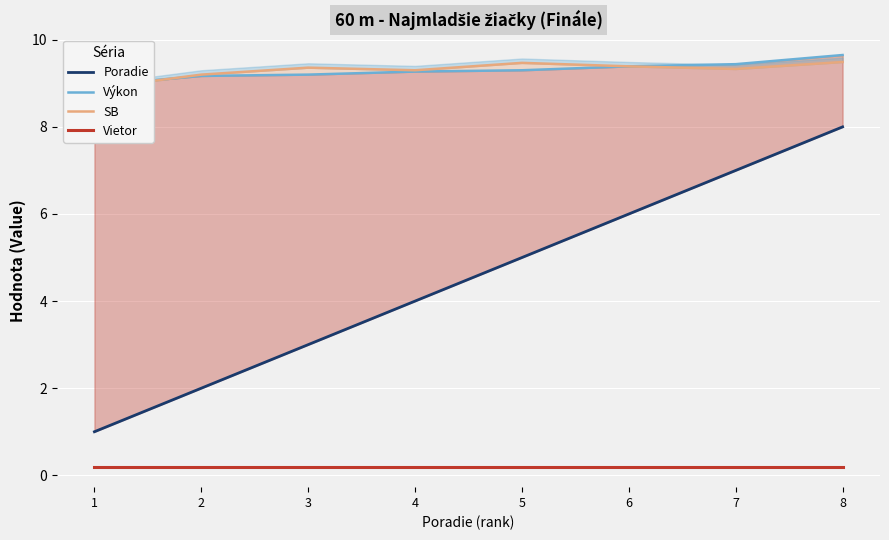

True or false: Výkon has more than 0 interior local peaks.

False